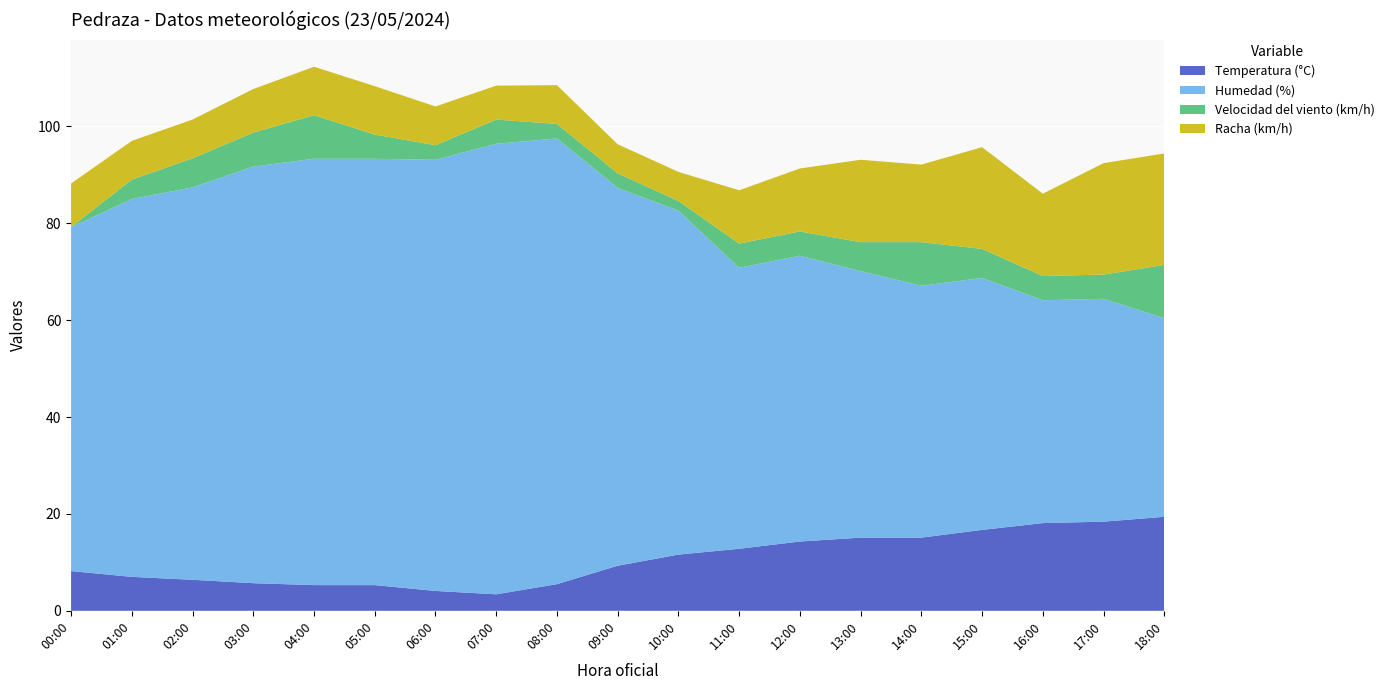

Reading left to right, transcribe all the data shown in this chart.

Temperatura (°C): 00:00=8.2	01:00=7.0	02:00=6.4	03:00=5.7	04:00=5.3	05:00=5.3	06:00=4.1	07:00=3.4	08:00=5.5	09:00=9.3	10:00=11.6	11:00=12.8	12:00=14.3	13:00=15.1	14:00=15.1	15:00=16.7	16:00=18.1	17:00=18.4	18:00=19.4
Humedad (%): 00:00=71.0	01:00=78.0	02:00=81.0	03:00=86.0	04:00=88.0	05:00=88.0	06:00=89.0	07:00=93.0	08:00=92.0	09:00=78.0	10:00=71.0	11:00=58.0	12:00=59.0	13:00=55.0	14:00=52.0	15:00=52.0	16:00=46.0	17:00=46.0	18:00=41.0
Velocidad del viento (km/h): 00:00=0.0	01:00=4.0	02:00=6.0	03:00=7.0	04:00=9.0	05:00=5.0	06:00=3.0	07:00=5.0	08:00=3.0	09:00=3.0	10:00=2.0	11:00=5.0	12:00=5.0	13:00=6.0	14:00=9.0	15:00=6.0	16:00=5.0	17:00=5.0	18:00=11.0
Racha (km/h): 00:00=9.0	01:00=8.0	02:00=8.0	03:00=9.0	04:00=10.0	05:00=10.0	06:00=8.0	07:00=7.0	08:00=8.0	09:00=6.0	10:00=6.0	11:00=11.0	12:00=13.0	13:00=17.0	14:00=16.0	15:00=21.0	16:00=17.0	17:00=23.0	18:00=23.0